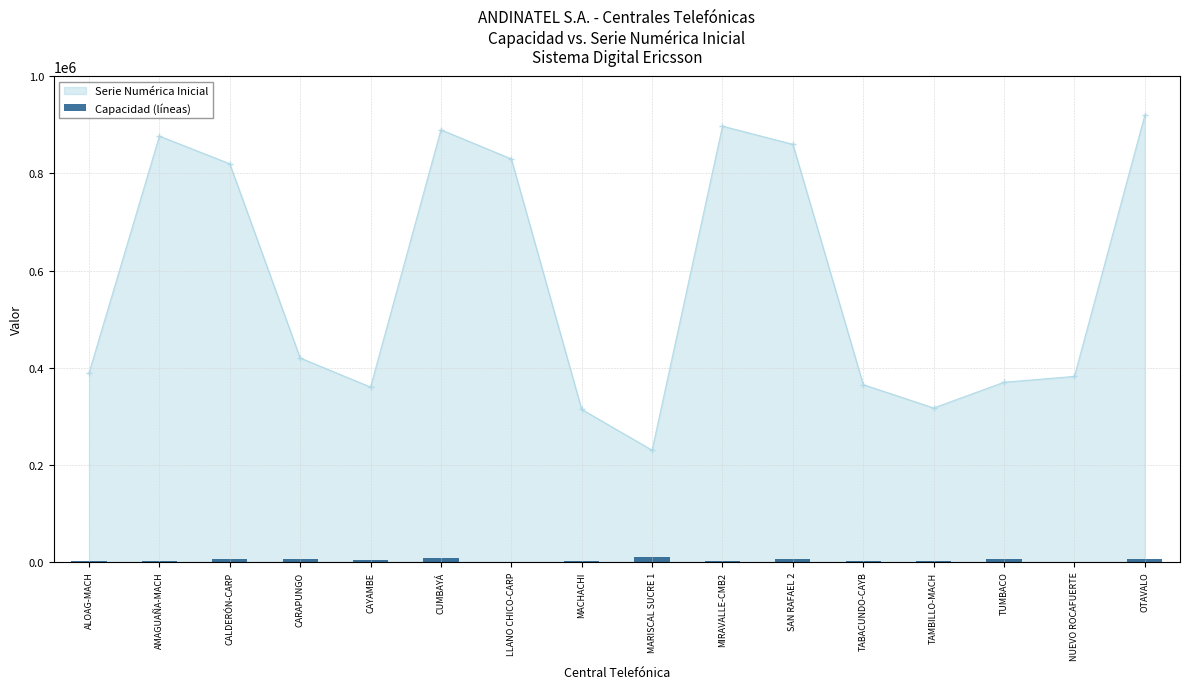

The value of Serie Numérica Inicial at TUMBACO is 142232. True or false?

False